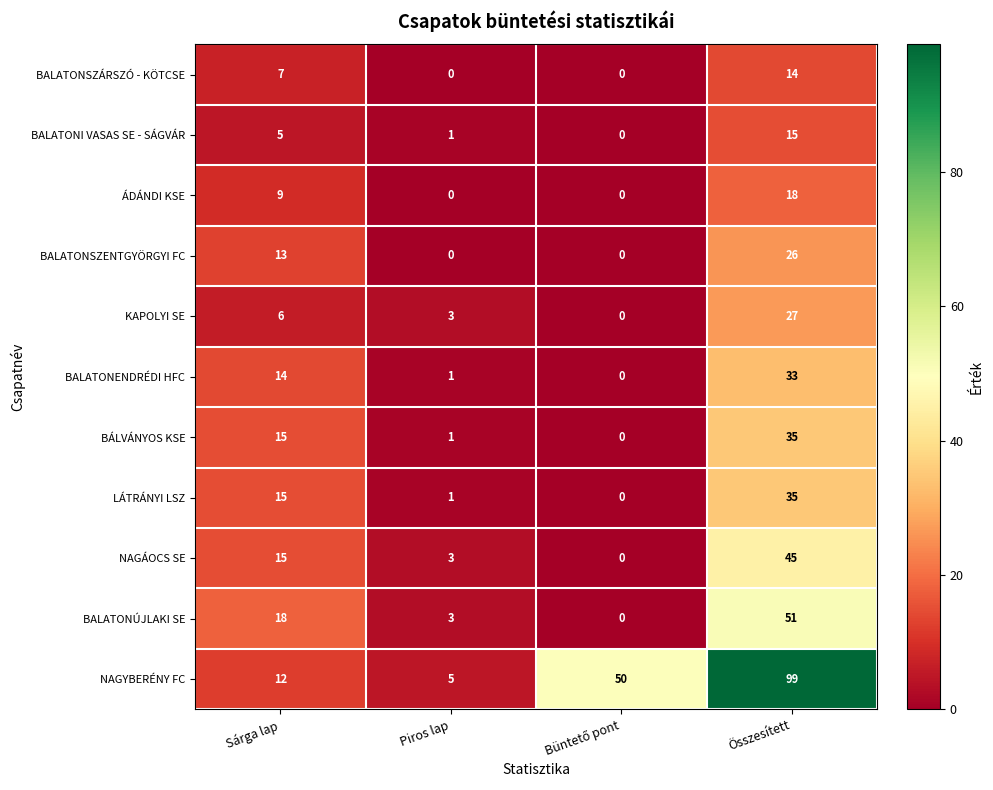

Which series changed the most between Sárga lap and Piros lap?

BALATONÚJLAKI SE